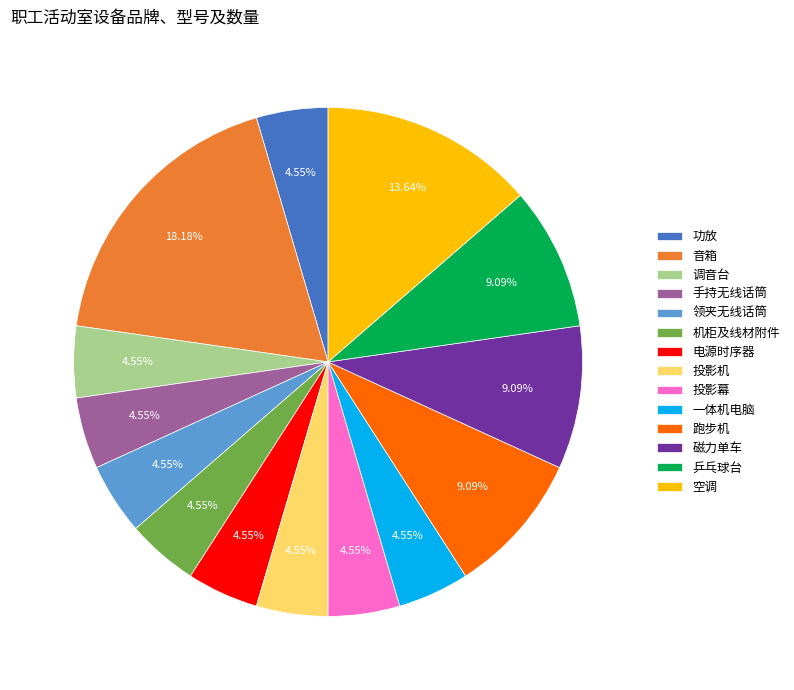

Which slice is the largest?

音箱